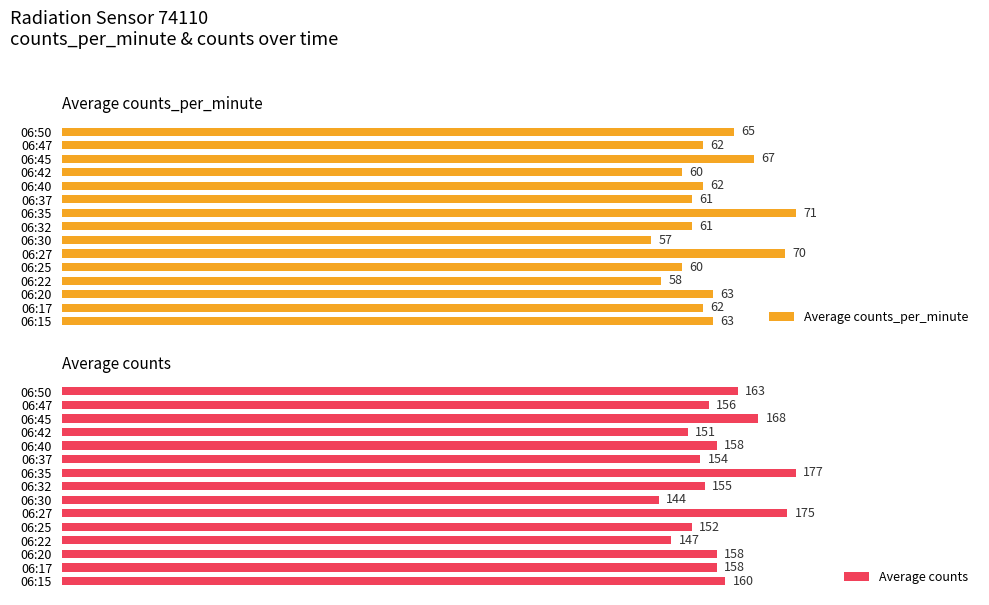

Are the bars grouped side by side (vs. stacked)?

Yes